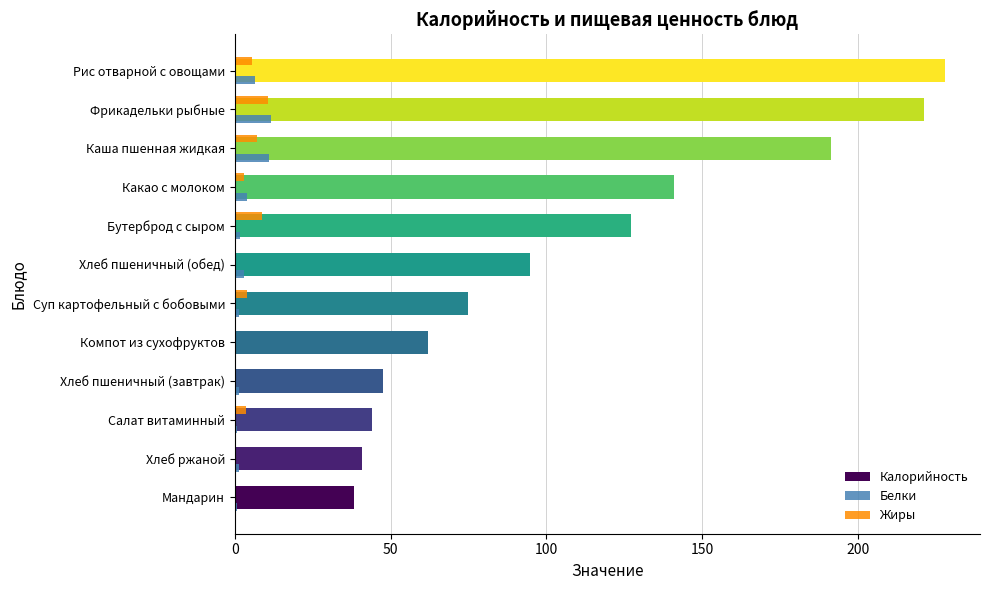

Which series changed the most between Какао с молоком and Фрикадельки рыбные?

Калорийность